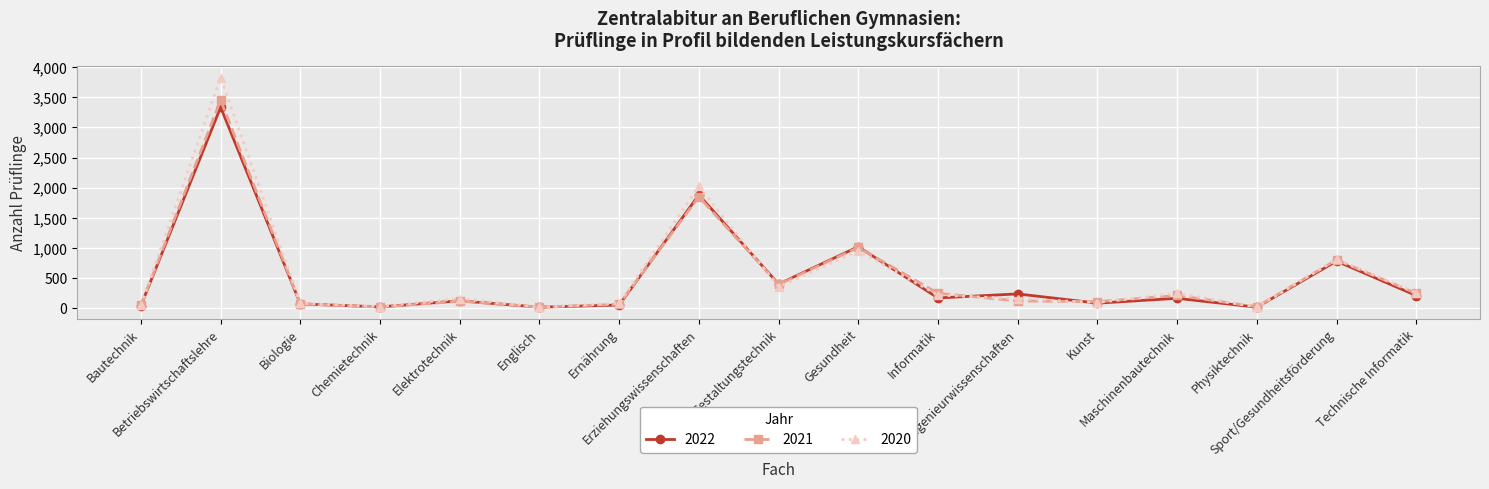

What is the difference between the second highest and minimum values in the 2020 series?

2002